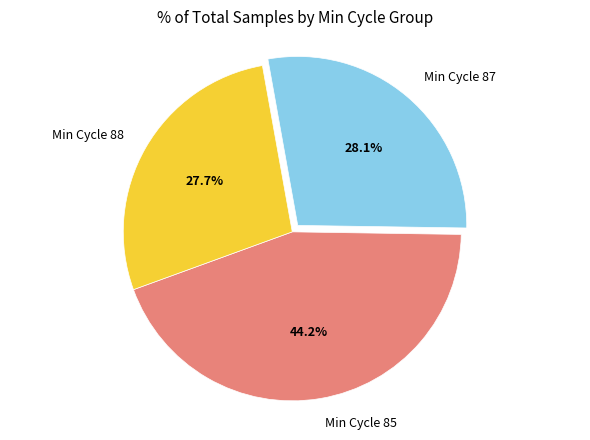

Does Min Cycle 85 represent more than half of the total?

No